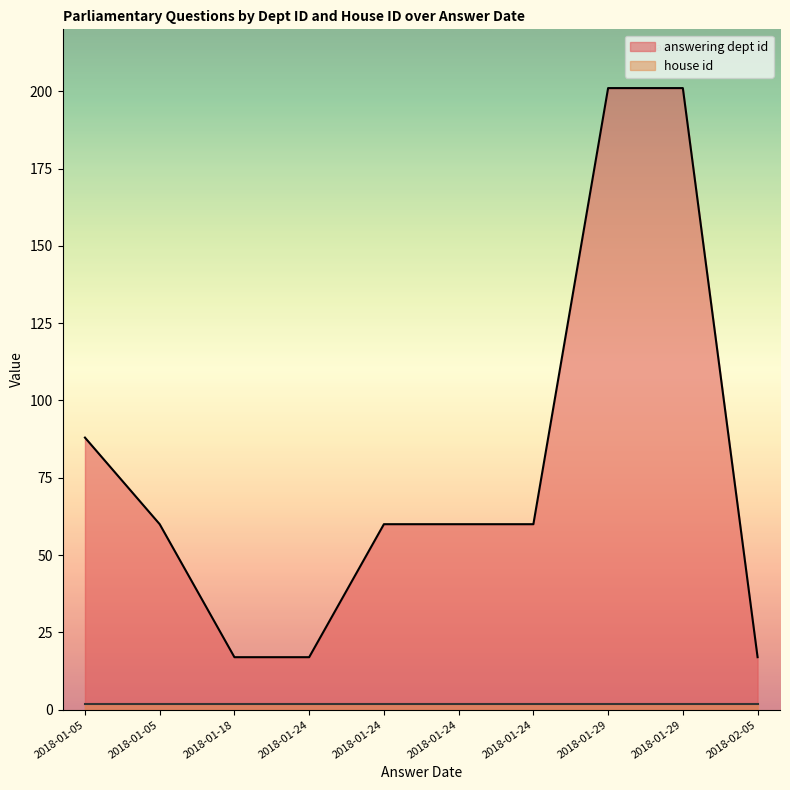

What is the sum of all house id values?

20